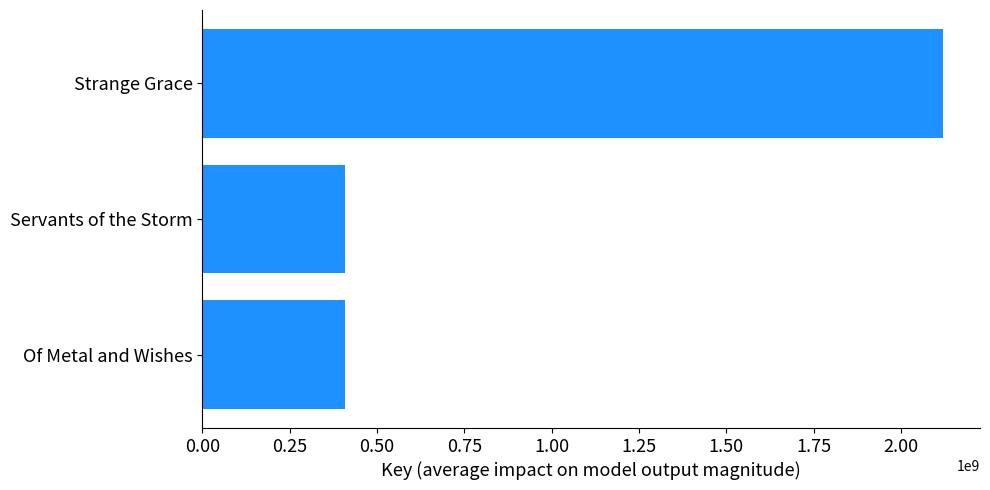

What is the sum of the values at Servants of the Storm and Of Metal and Wishes?

817063640